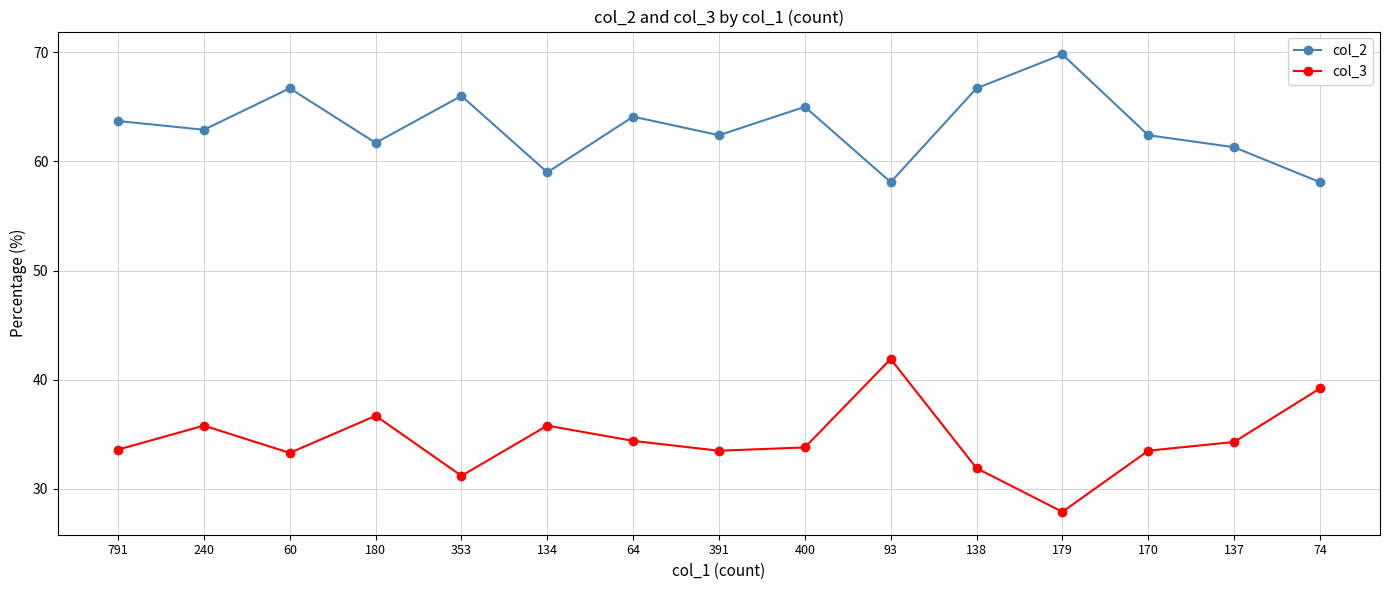

Rank the series by their maximum value, from lowest to highest.

col_3, col_2